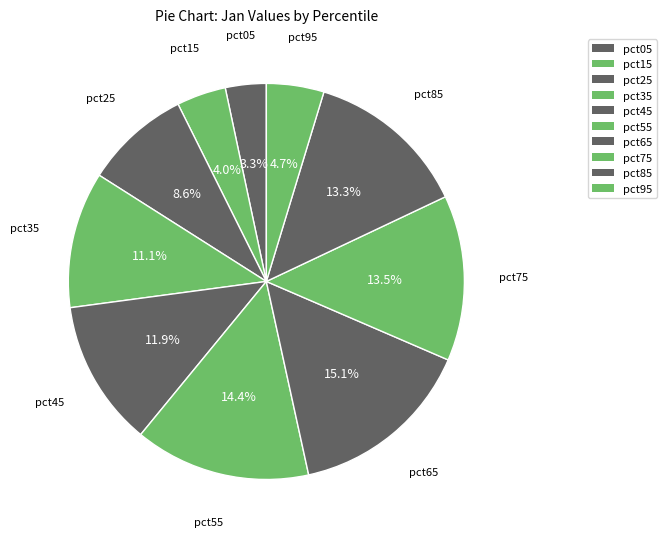

Count the number of slices in the pie.

10